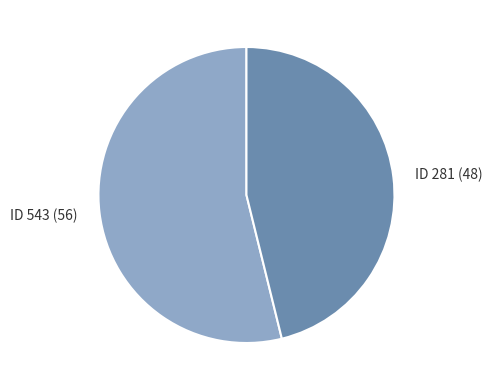

Which category has the smallest portion of the pie?

ID 281 (48)